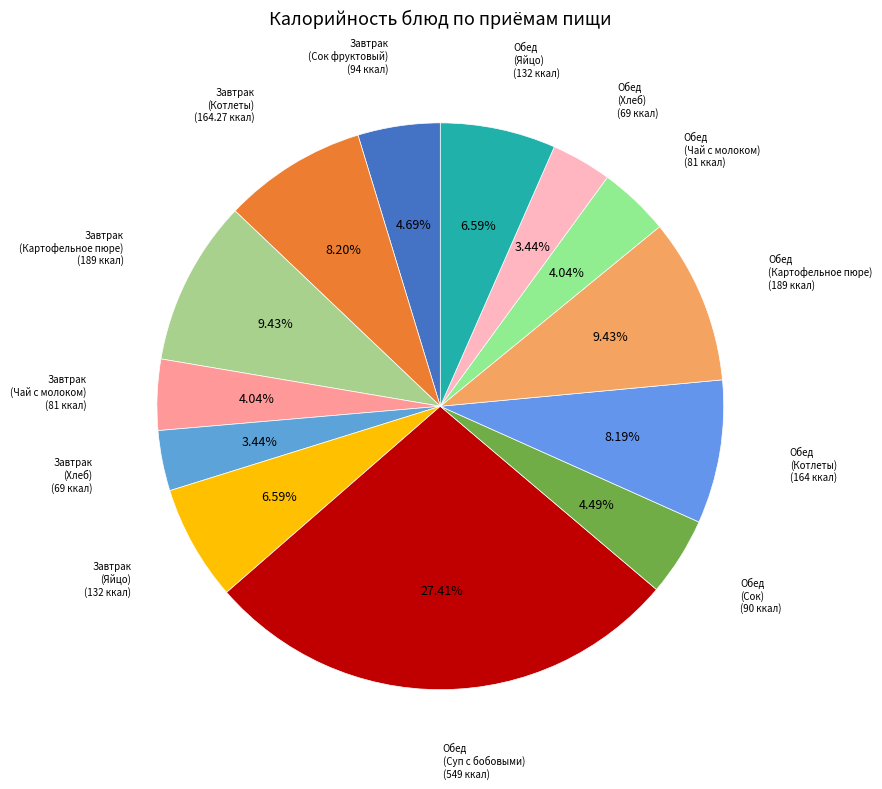

How many slices are in this pie chart?

13